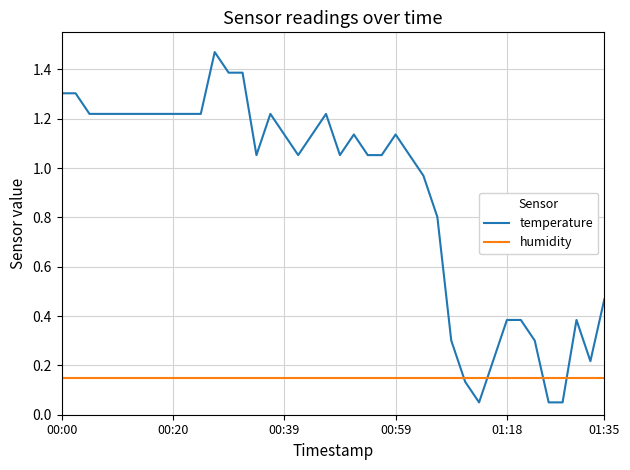

True or false: humidity and temperature cross at least once.

True